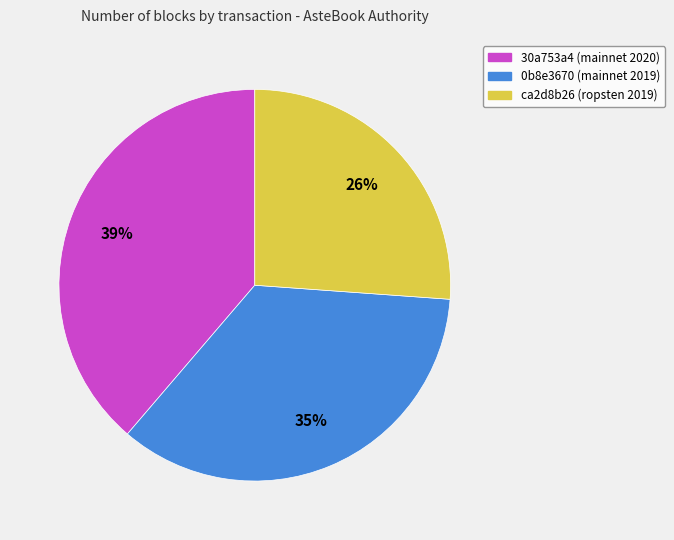

What is the smallest slice in the pie chart?

ca2d8b26 (ropsten 2019)